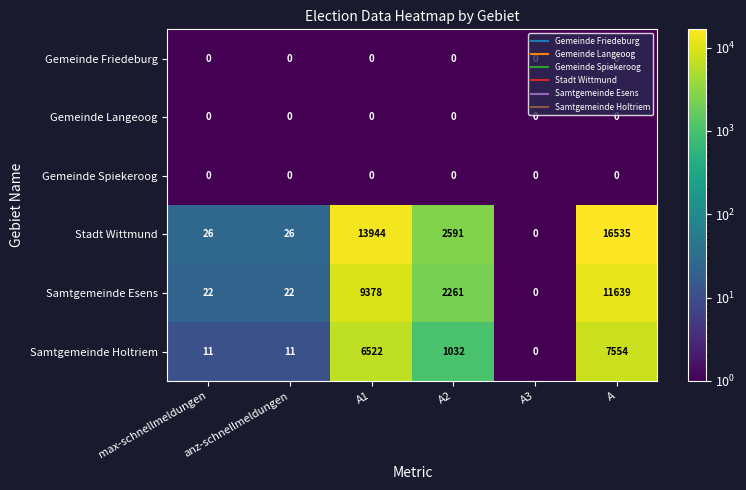

The Samtgemeinde Esens series shows 32 at anz-schnellmeldungen. True or false?

False